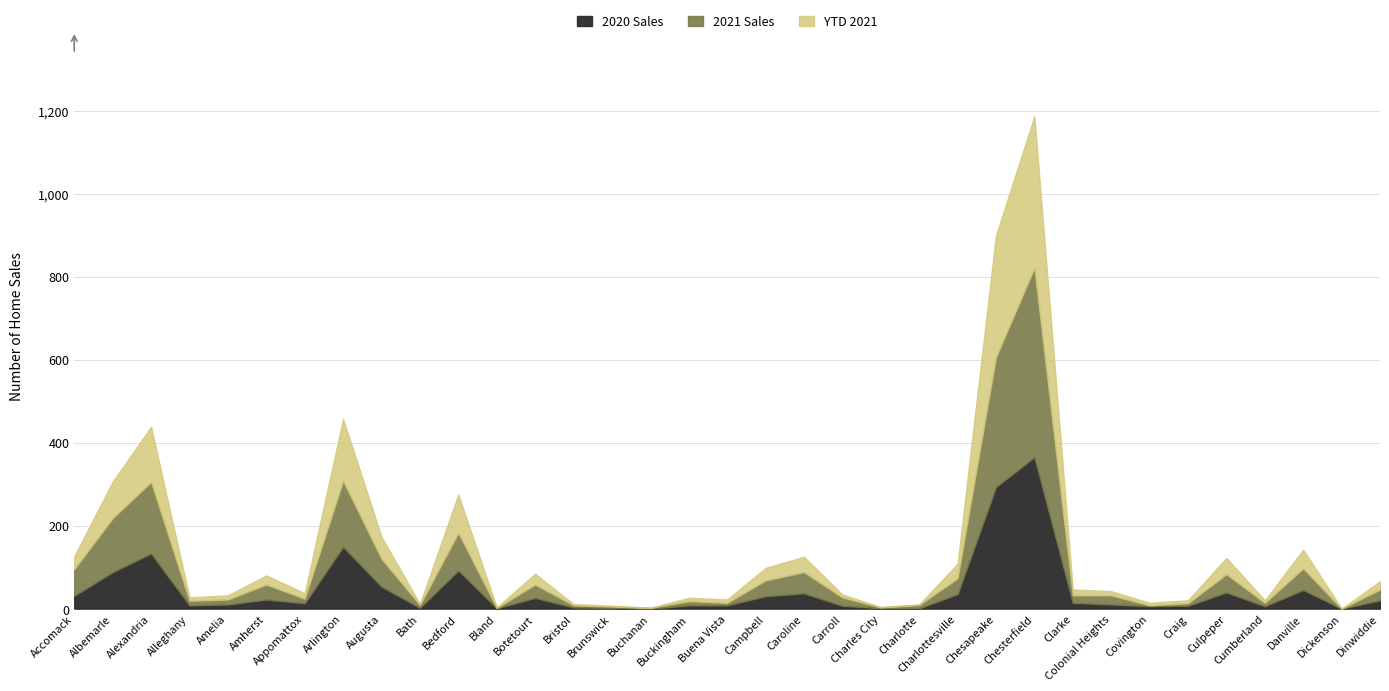

At which category is the sum across all series the highest?

Chesterfield